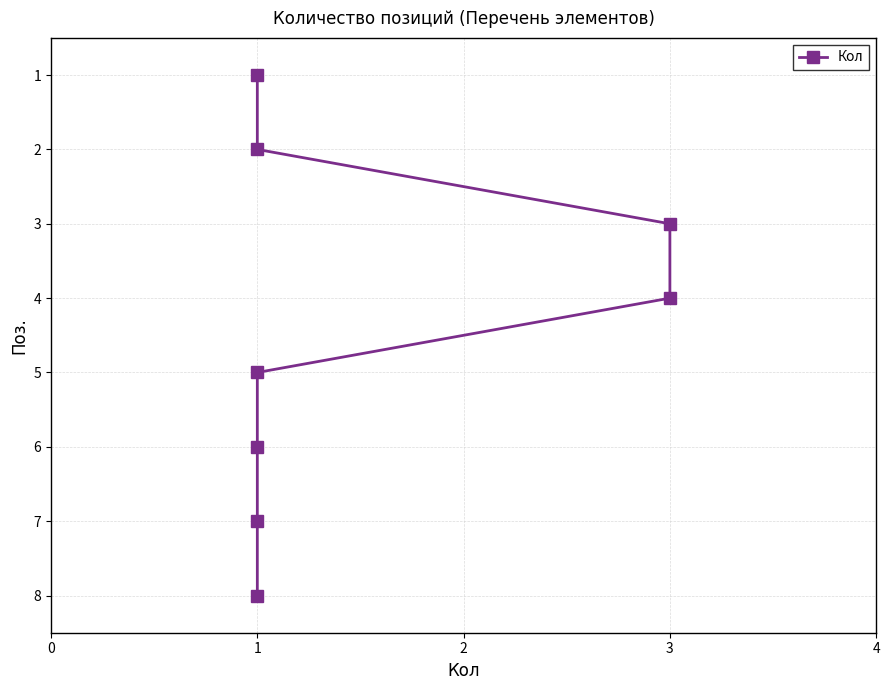

Which has a higher value, 1 or 1?

1